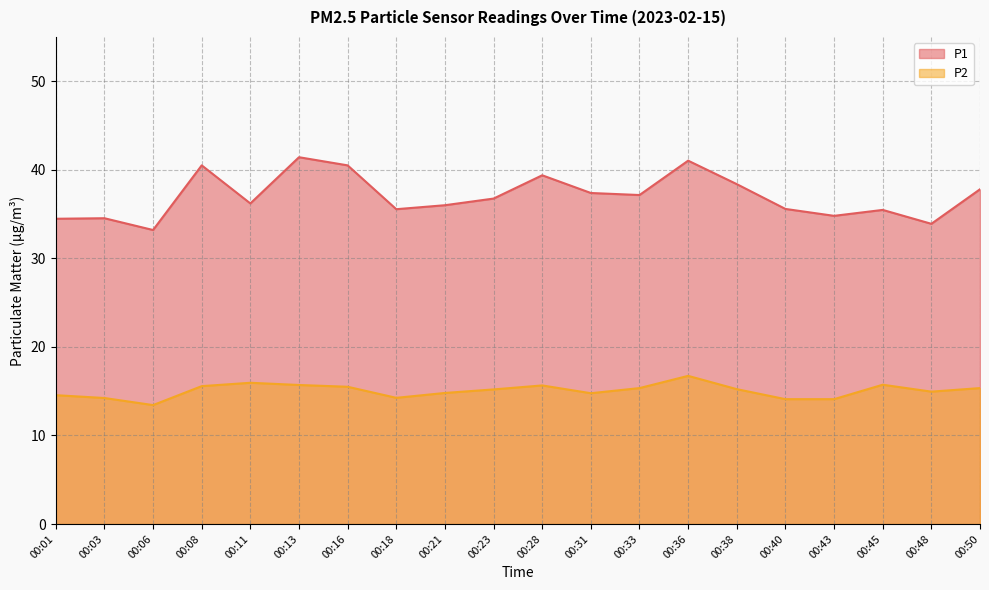

True or false: P2 and P1 intersect in this chart.

False